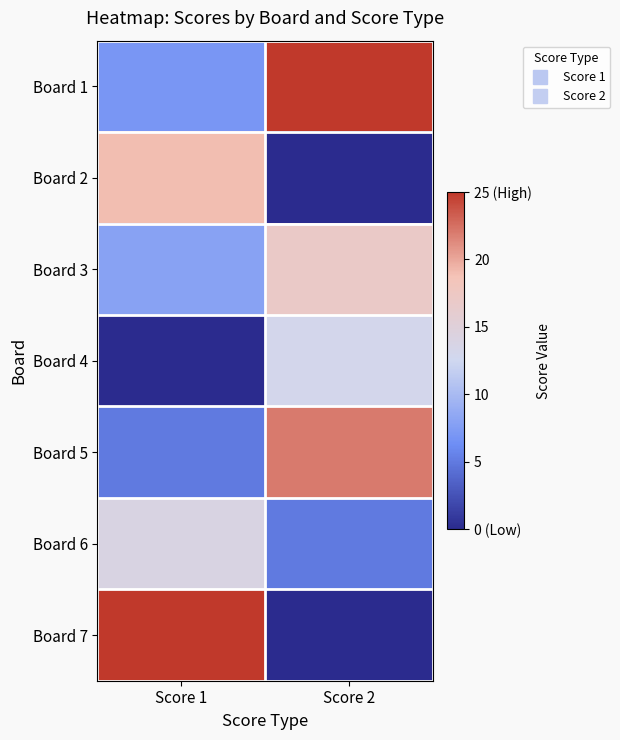

What is the spread (max minus min) of values at Score 2?

25